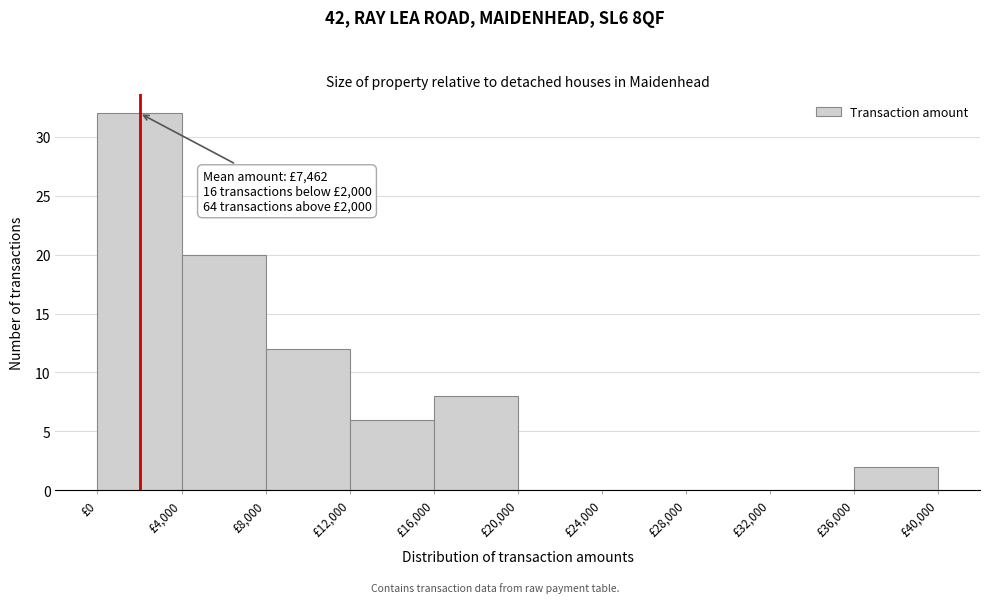

Which range on the x-axis has the tallest bar?

0 to 4000